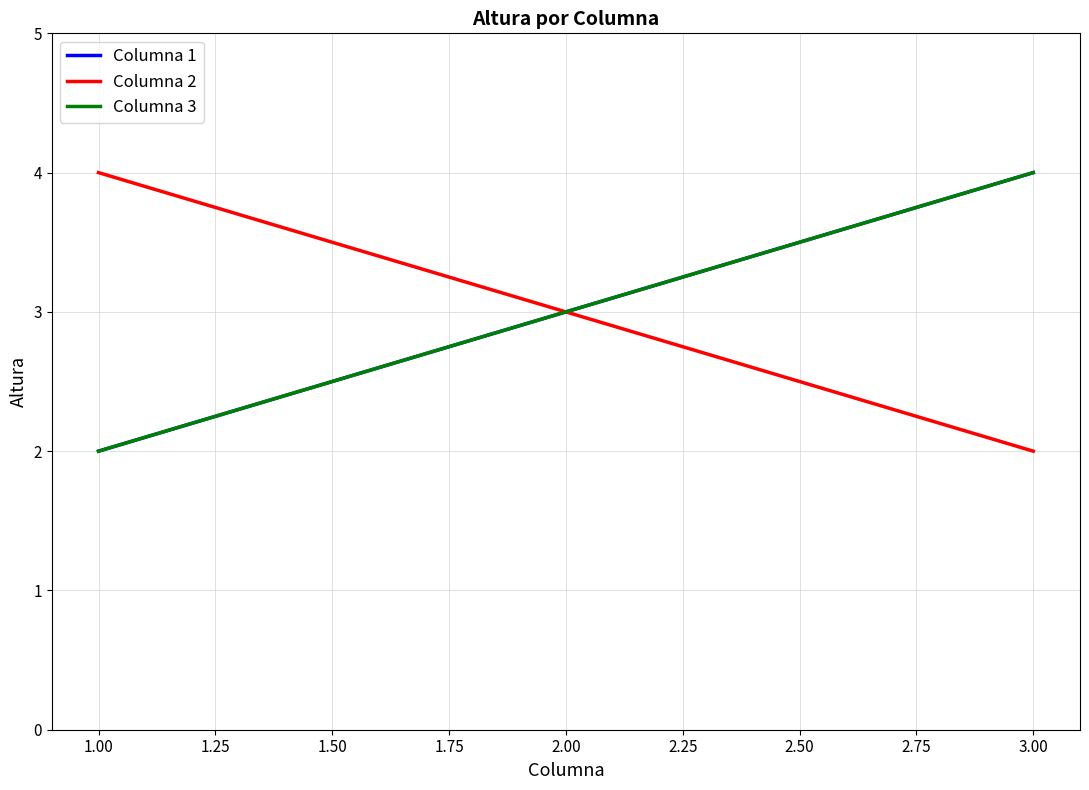

Is it true that Columna 2 equals 1 at 1.00?

False